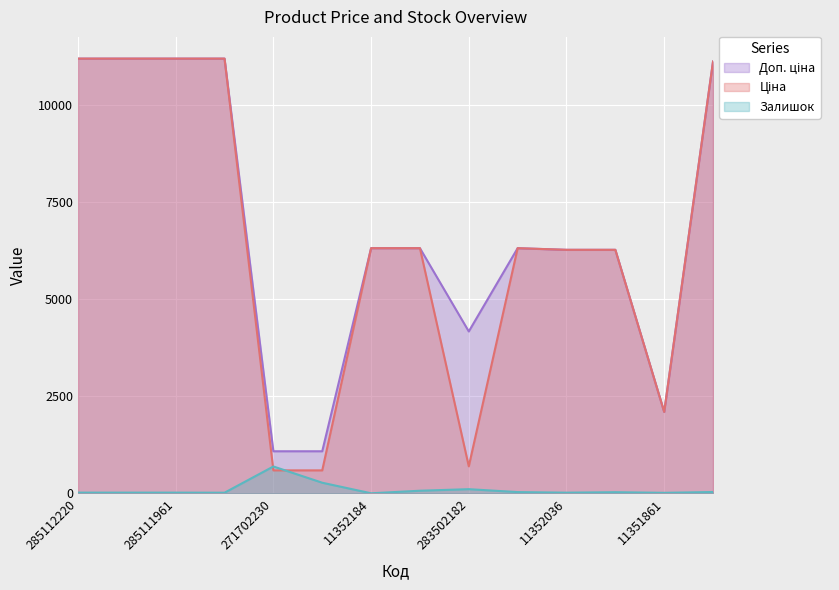

Rank the series by their maximum value, from highest to lowest.

Доп. ціна, Ціна, Залишок